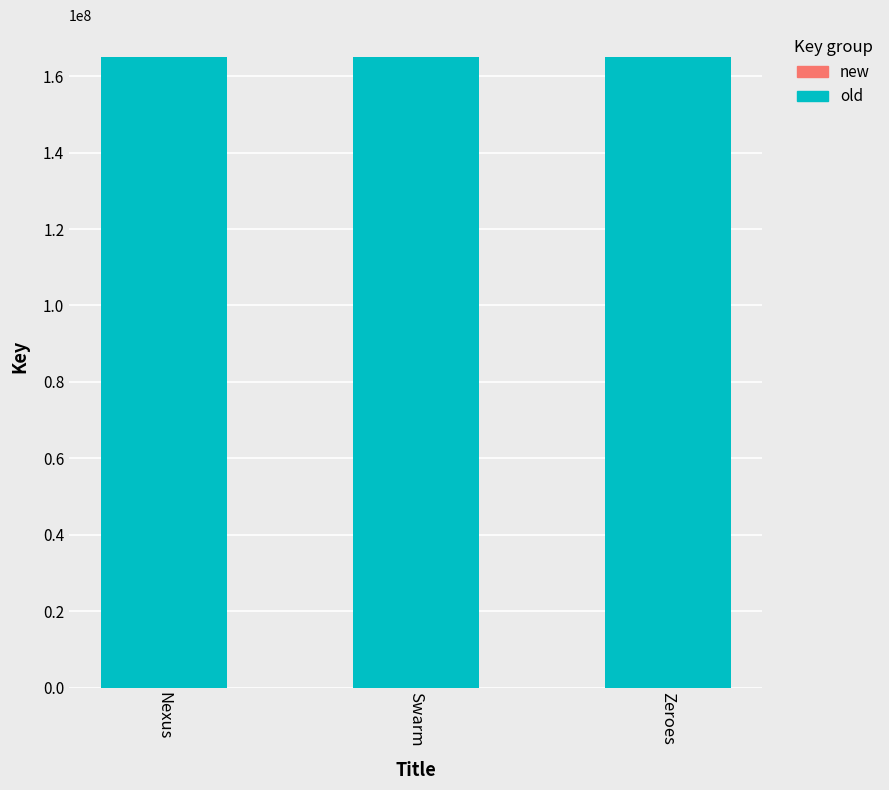

What is the maximum value for old?

165098651